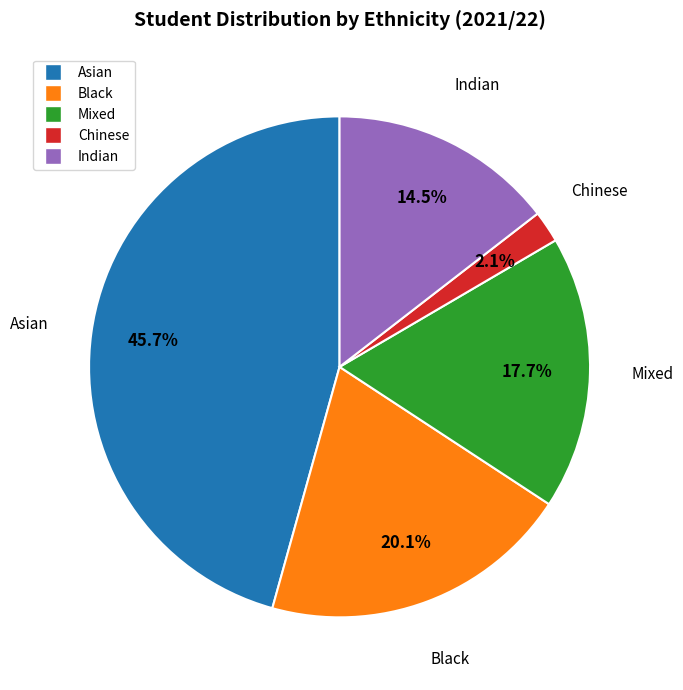

Rank the categories by value from highest to lowest.

Asian, Black, Mixed, Indian, Chinese